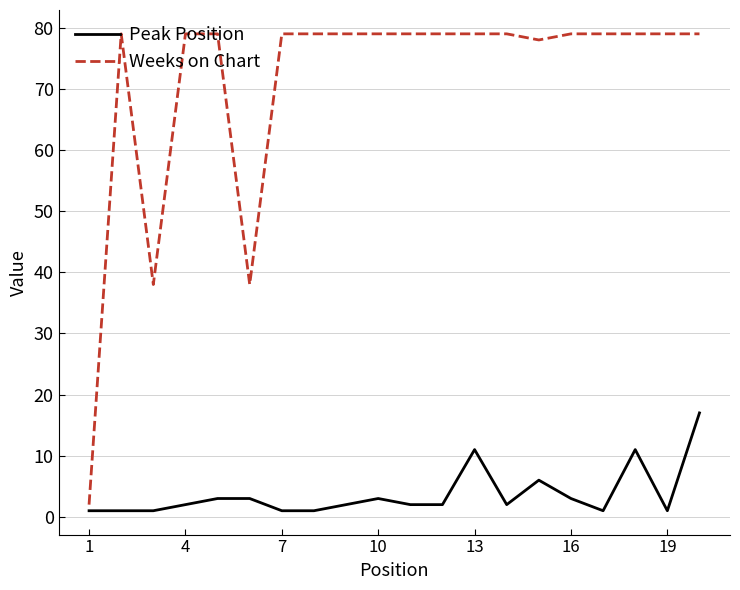

Which series has the largest range (max minus min)?

Weeks on Chart